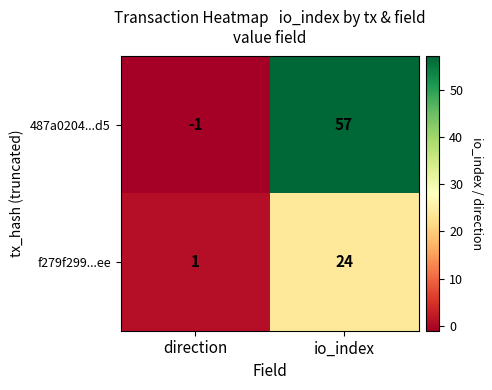

Which series has the widest spread of values?

487a0204...d5